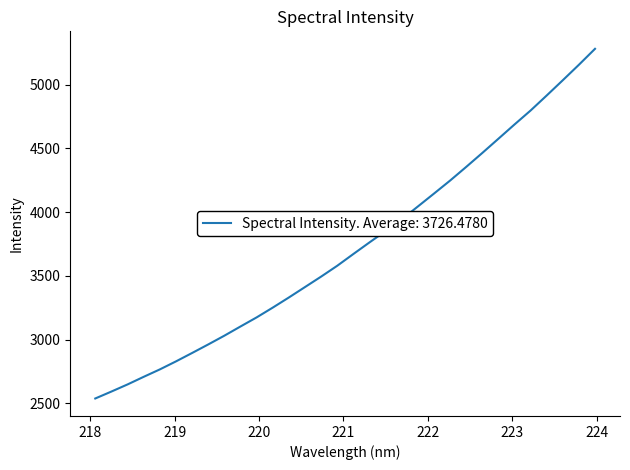

What is the maximum value shown in the chart?

5282.0